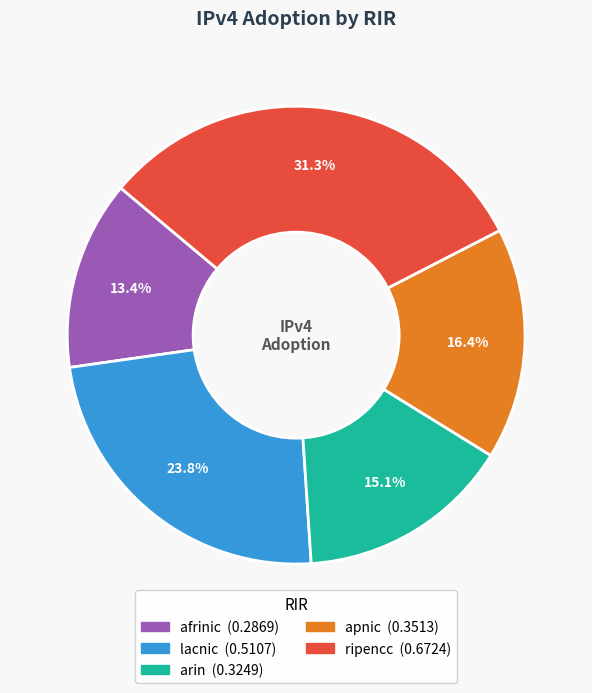

Between lacnic and ripencc, which is larger?

ripencc